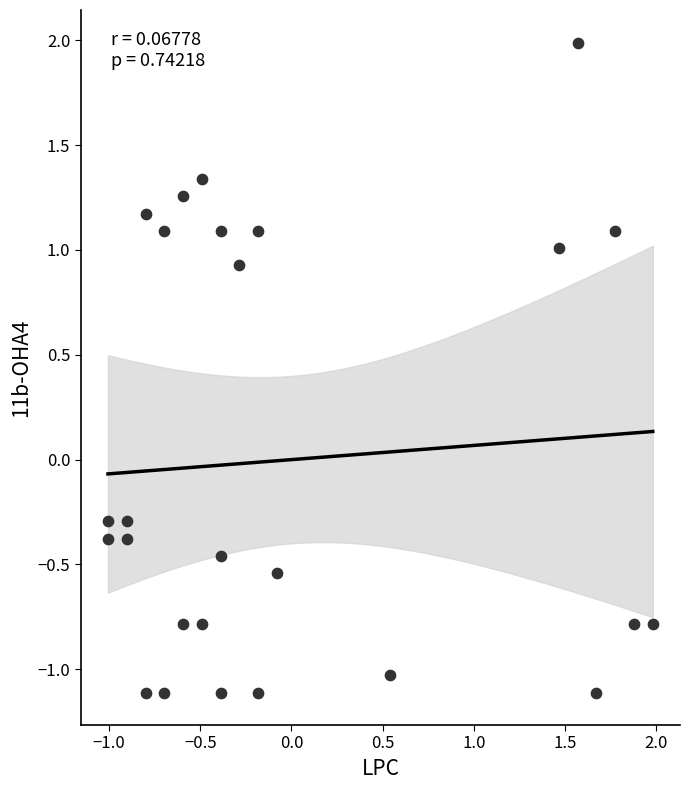

What is the range of Y values (max minus min)?

3.1